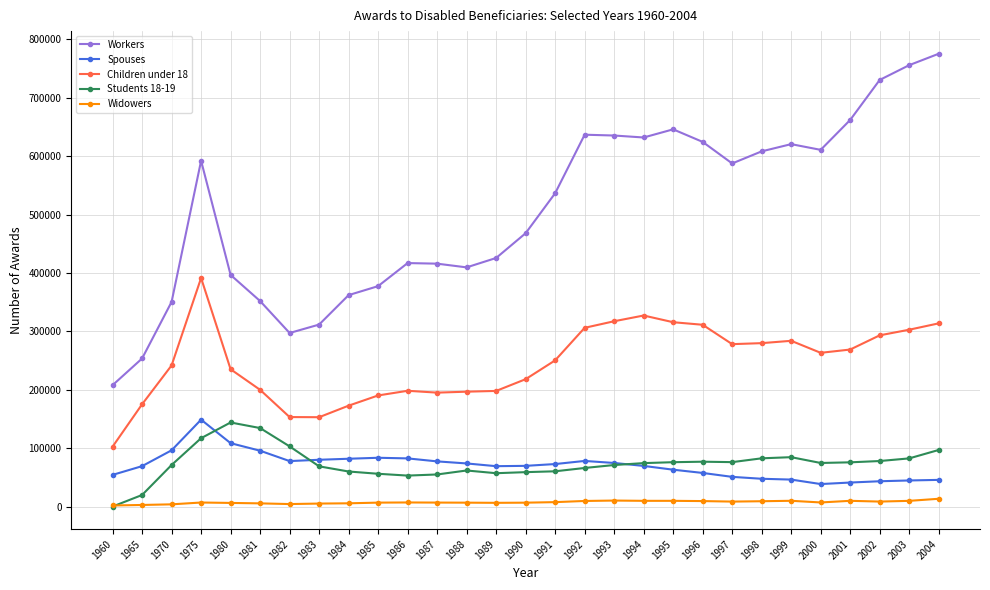

What value does the Children under 18 series have at 1993, to the nearest 100?

317300